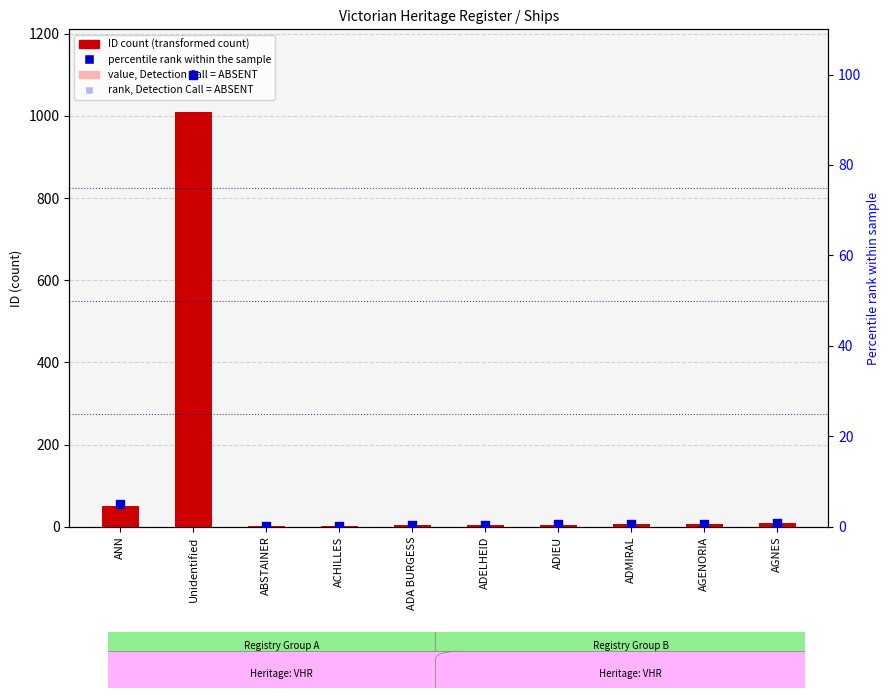

Which series reaches the maximum Y coordinate?

ID count